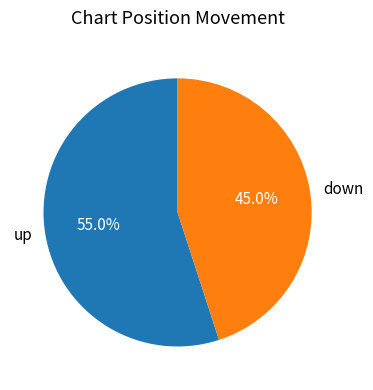

What is the total percentage of up and down?

100.0%